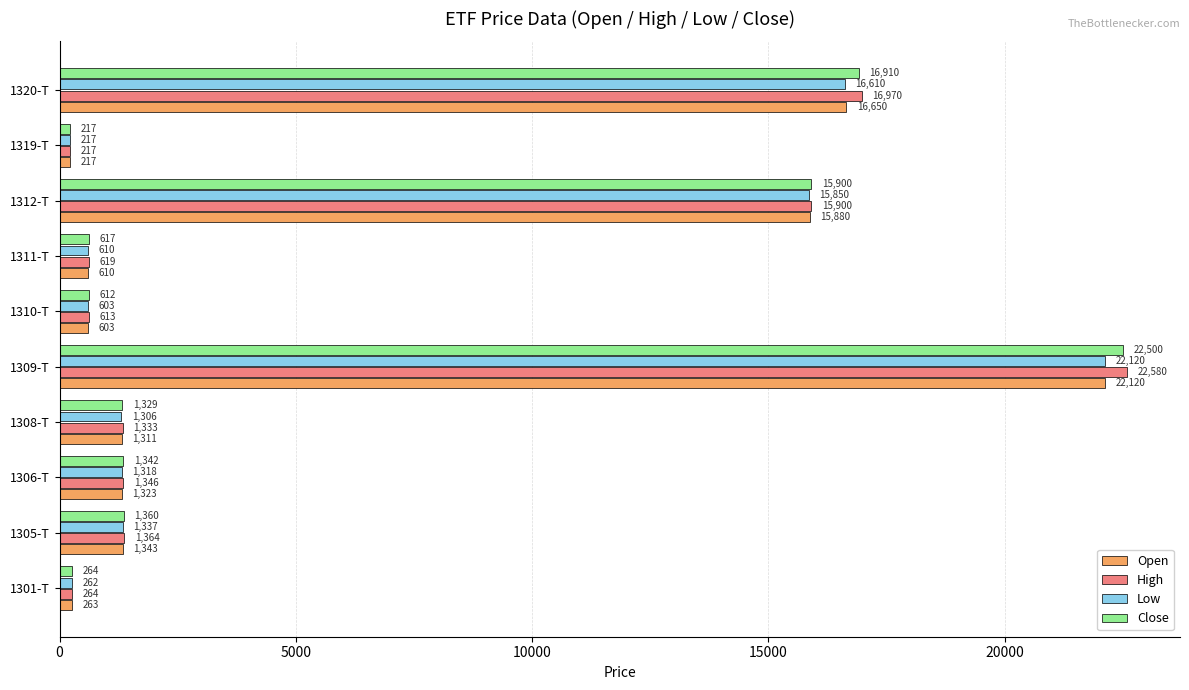

What is the difference between the highest and lowest values at 1305-T?

27